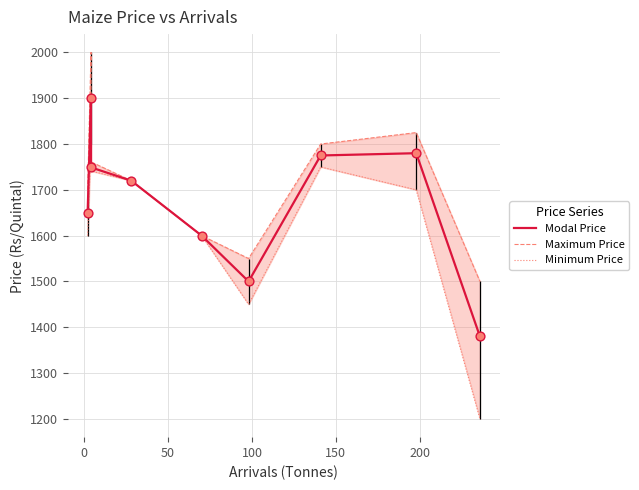

Which series has the largest total across all categories?

Maximum Price